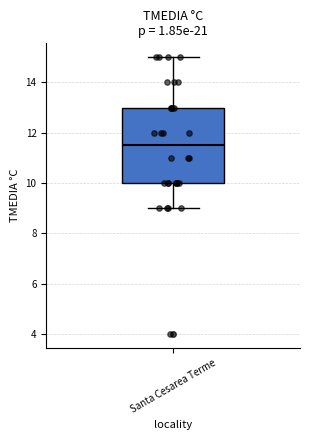

Transcribe this box plot: give where the median line is, the range the box spans, and where the two whiskers end, as read against the y-axis. The values are not printed on the chart, so give them approximately, as read against the axis.

median 11.6, box 10.0 to 13.0, whiskers 9.0 to 15.0